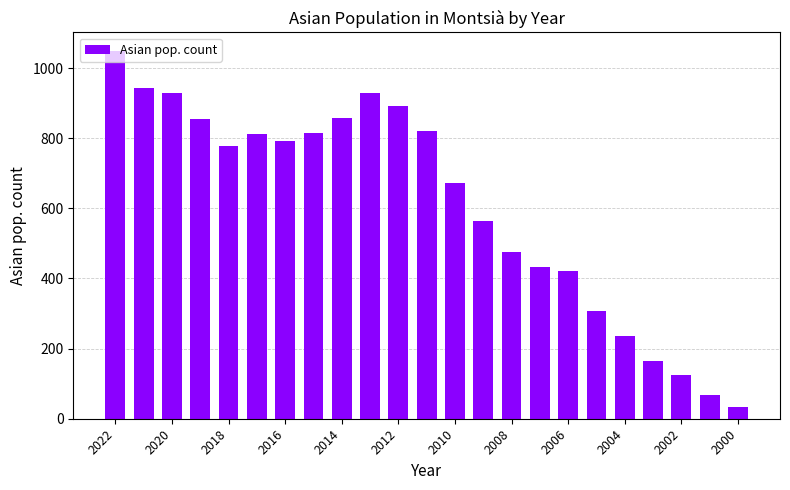

What is the value of the 19th bar from the left?

236